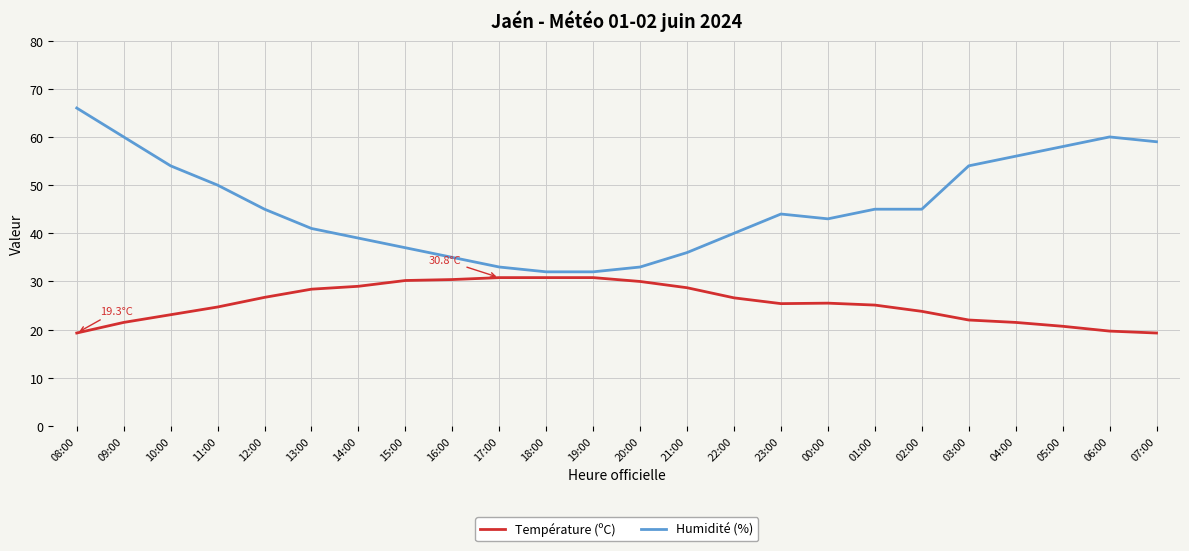

At which category does the chart reach its peak across all series?

08:00